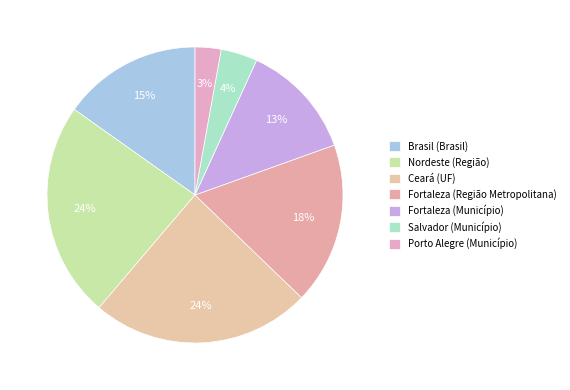

To the nearest percent, what portion does Ceará (UF) represent?

24%